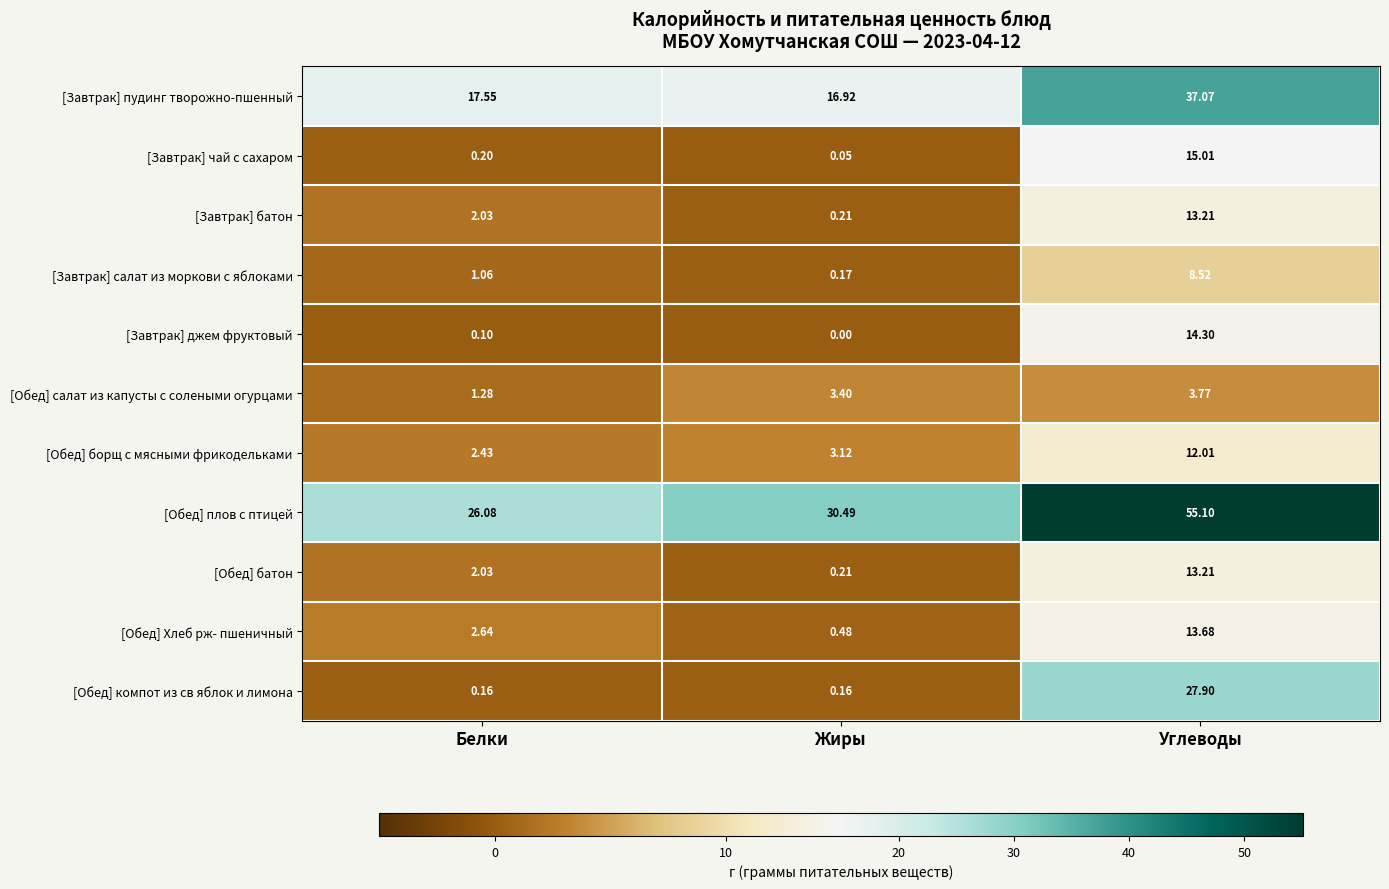

Which series has the largest range (max minus min)?

[Обед] плов с птицей